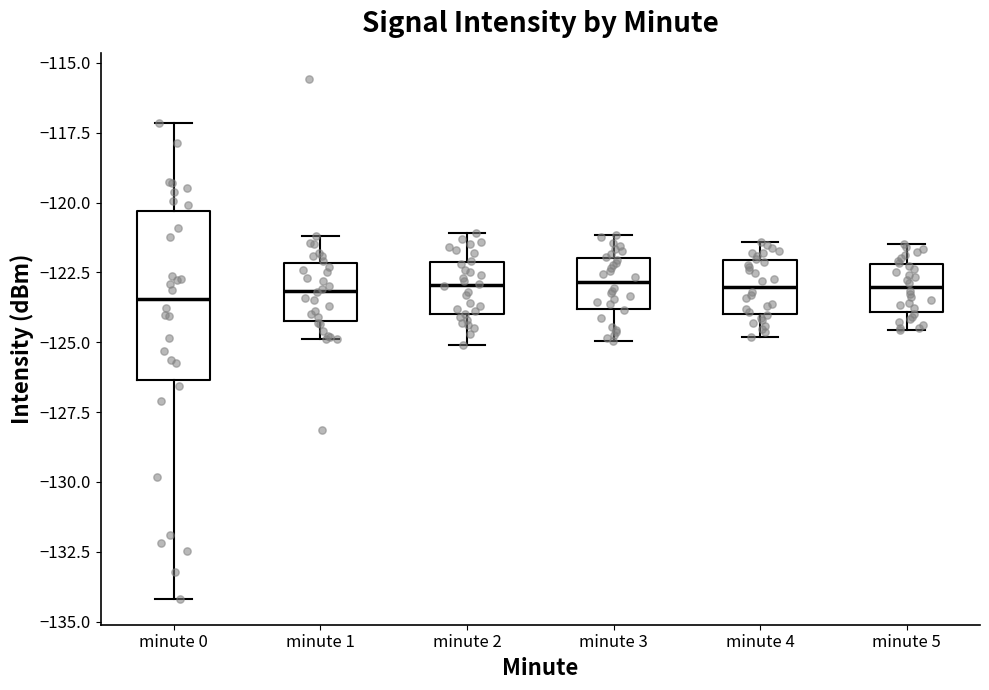

Reading left to right, read every box against the y-axis: the position of its median line, the range the box covers, and the ends of its whiskers. The values are not printed on the chart, so give them approximately, as read against the axis.

minute 0: median -123.5, box -126.5 to -120.5, whiskers -134.0 to -117.0
minute 1: median -123.0, box -124.0 to -122.0, whiskers -125.0 to -121.0
minute 2: median -123.0, box -124.0 to -122.0, whiskers -125.0 to -121.0
minute 3: median -123.0, box -124.0 to -122.0, whiskers -125.0 to -121.0
minute 4: median -123.0, box -124.0 to -122.0, whiskers -125.0 to -121.5
minute 5: median -123.0, box -124.0 to -122.0, whiskers -124.5 to -121.5